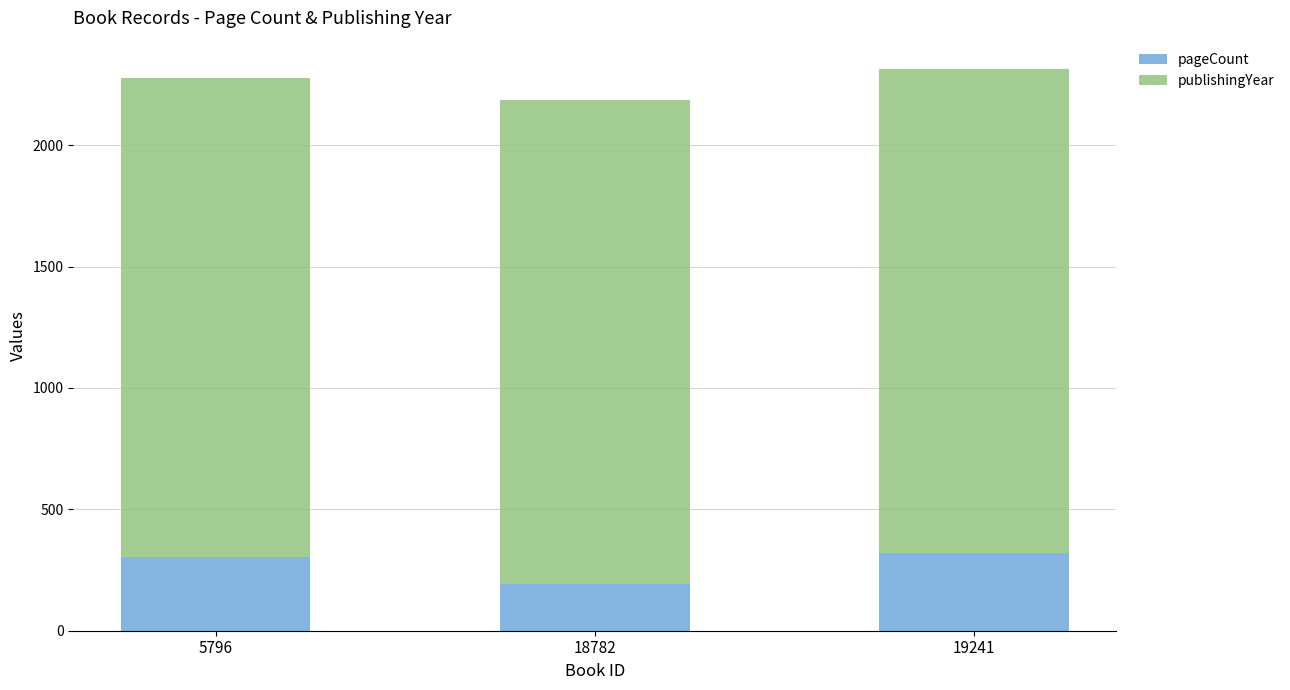

Is it true that pageCount equals 517 at 5796?

False